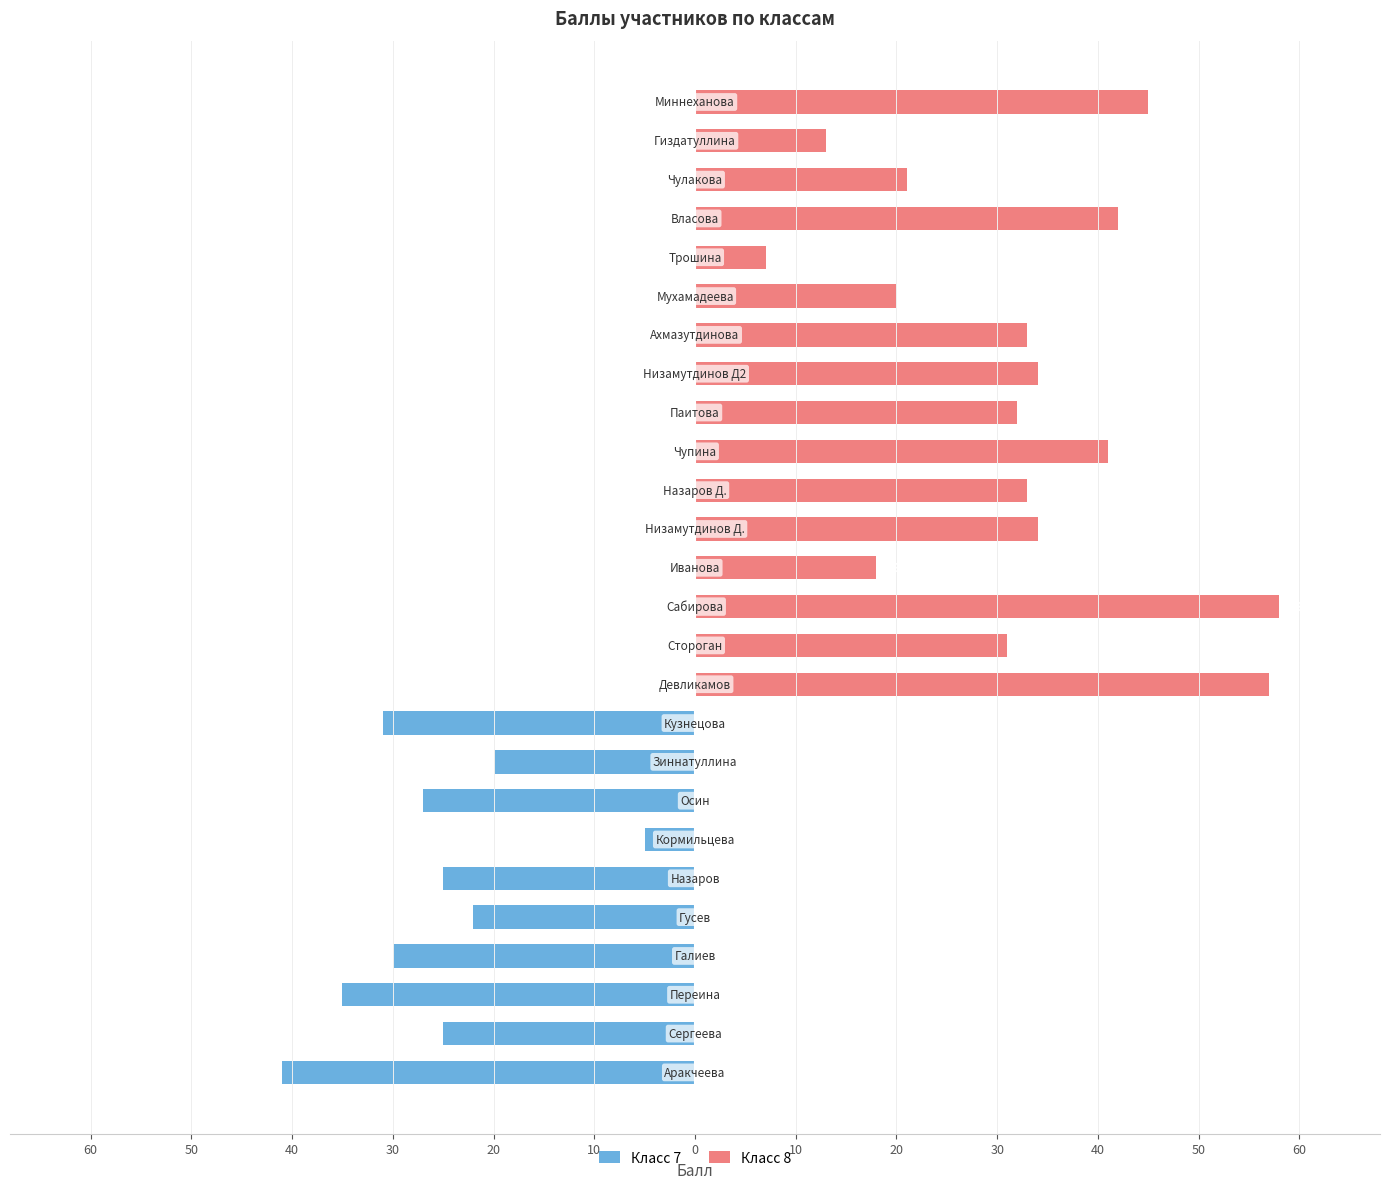

Reading left to right, extract all data points from this chart.

Класс 7: -41	-25	-35	-30	-22	-25	-5	-27	-20	-31	0	0	0	0	0	0	0	0	0	0	0	0	0	0	0	0
Класс 8: 0	0	0	0	0	0	0	0	0	0	57	31	58	18	34	33	41	32	34	33	20	7	42	21	13	45